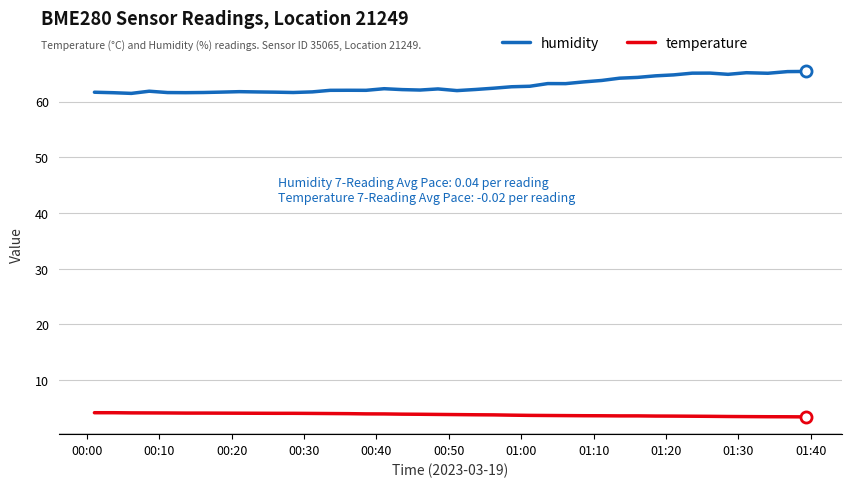

What is the highest value of the temperature series?

4.2